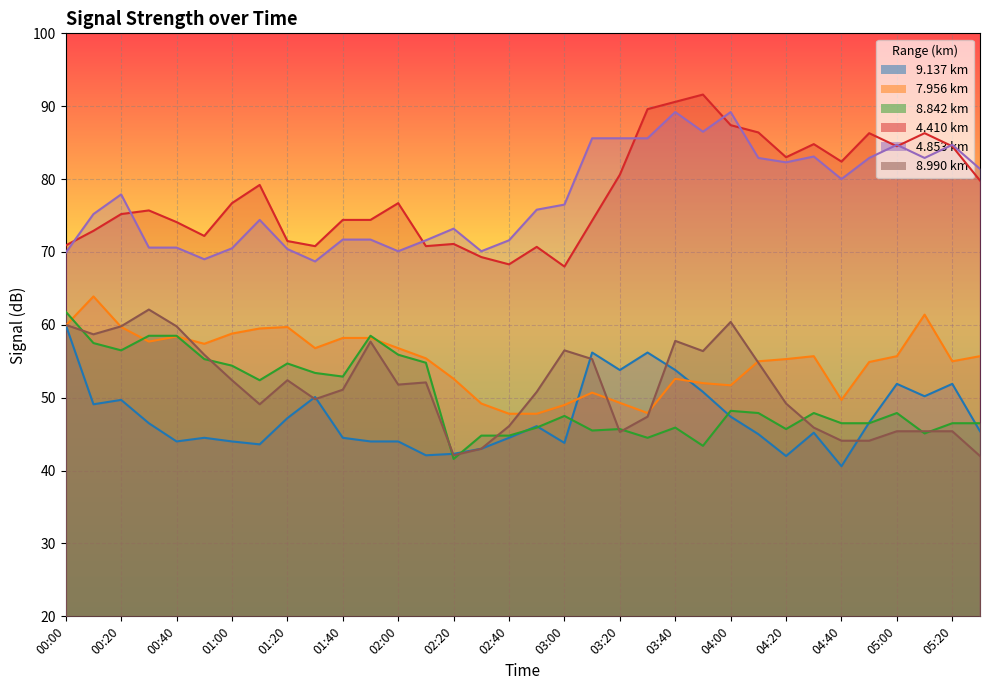

What are all the series names shown in the legend?

9.137 km, 7.956 km, 8.842 km, 4.410 km, 4.853 km, 8.990 km